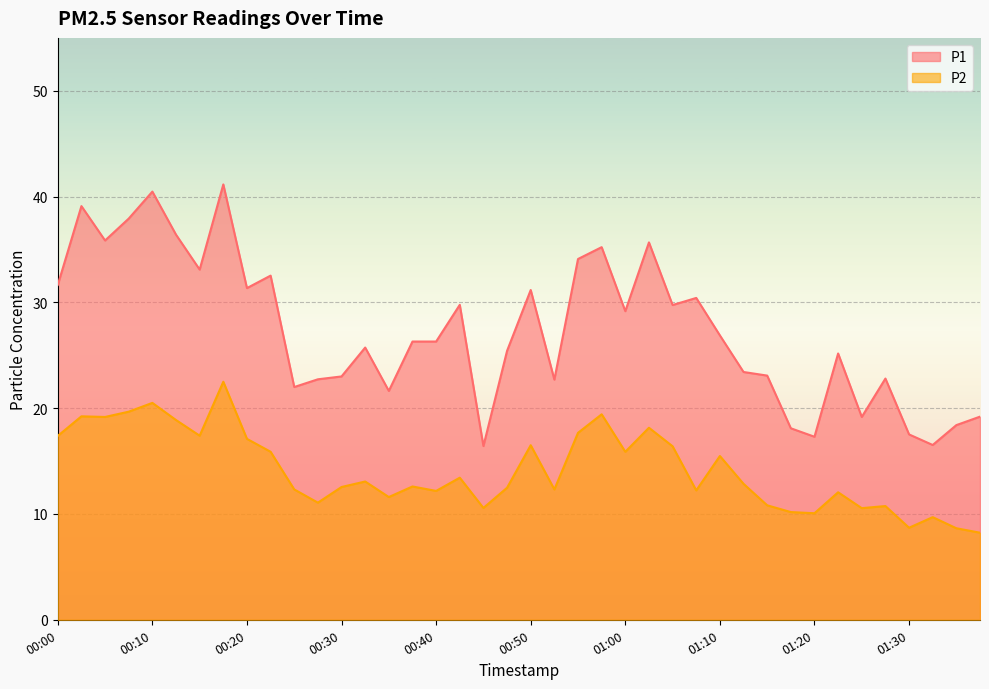

Reading left to right, extract all data points from this chart.

P1: 00:00=31.6	00:02=39.1	00:05=35.9	00:07=37.9	00:10=40.5	00:12=36.4	00:15=33.1	00:17=41.1	00:20=31.4	00:22=32.5	00:25=22.0	00:27=22.7	00:30=23.0	00:32=25.7	00:35=21.6	00:37=26.3	00:40=26.3	00:42=29.8	00:45=16.4	00:47=25.4	00:50=31.2	00:52=22.7	00:55=34.1	00:57=35.2	01:00=29.2	01:02=35.7	01:05=29.8	01:07=30.4	01:10=26.9	01:12=23.4	01:15=23.1	01:17=18.1	01:20=17.3	01:22=25.2	01:25=19.2	01:27=22.8	01:30=17.5	01:32=16.5	01:35=18.4	01:37=19.2
P2: 00:00=17.4	00:02=19.2	00:05=19.2	00:07=19.7	00:10=20.5	00:12=18.9	00:15=17.4	00:17=22.5	00:20=17.1	00:22=15.9	00:25=12.3	00:27=11.1	00:30=12.6	00:32=13.1	00:35=11.6	00:37=12.6	00:40=12.2	00:42=13.4	00:45=10.6	00:47=12.5	00:50=16.5	00:52=12.3	00:55=17.7	00:57=19.4	01:00=15.9	01:02=18.1	01:05=16.4	01:07=12.2	01:10=15.5	01:12=12.8	01:15=10.8	01:17=10.2	01:20=10.1	01:22=12.1	01:25=10.6	01:27=10.8	01:30=8.7	01:32=9.7	01:35=8.7	01:37=8.2